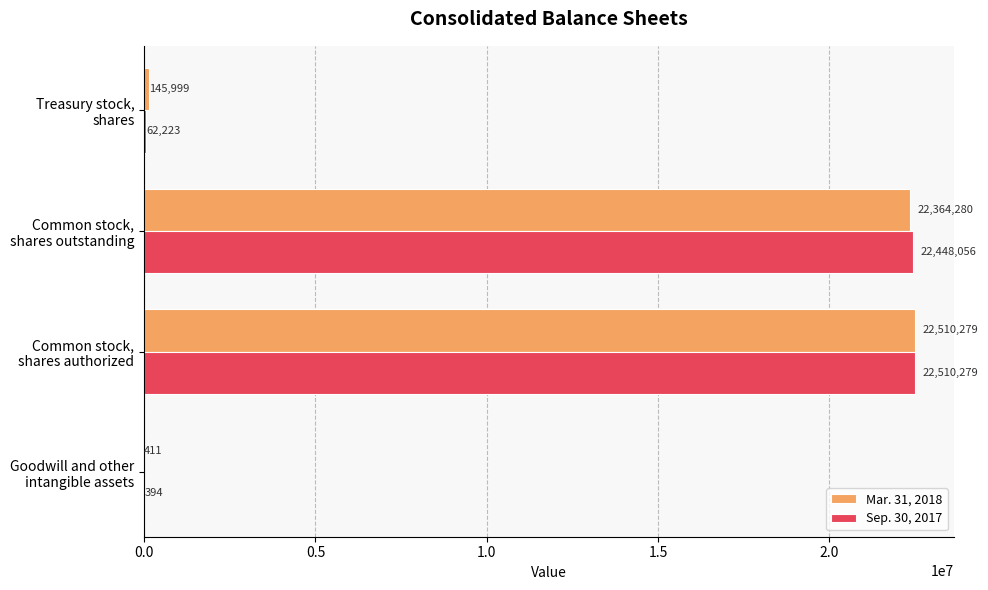

What is the maximum value for Mar. 31, 2018?

22510279